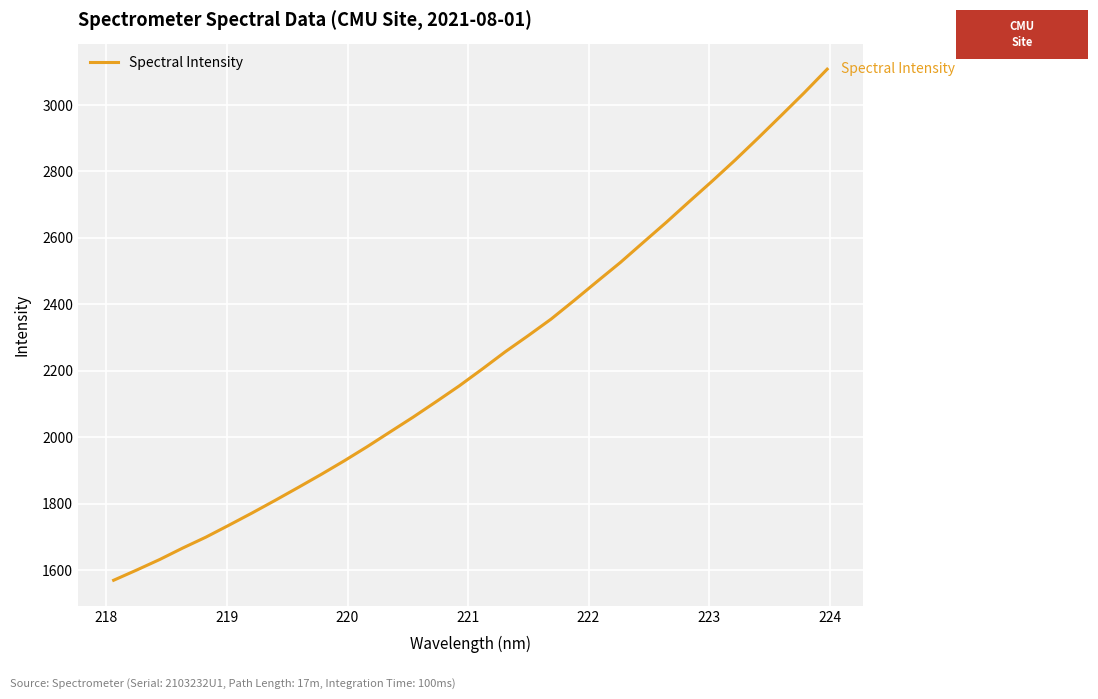

What is the minimum value shown in the chart?

1569.2